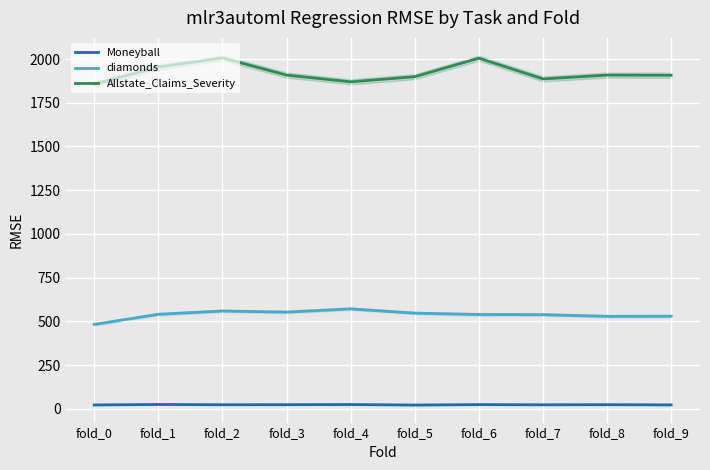

True or false: Moneyball and diamonds cross at least once.

False